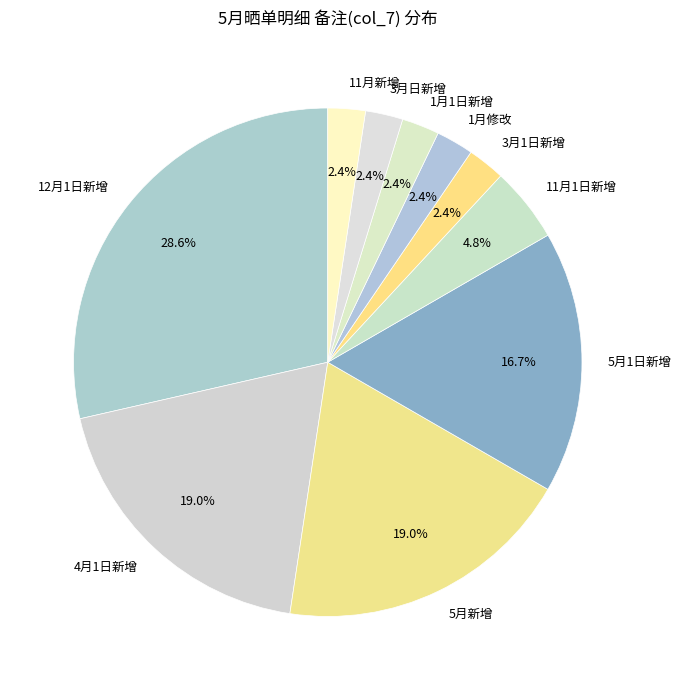

What percentage do 1月修改 and 5月新增 together represent?

21.4%